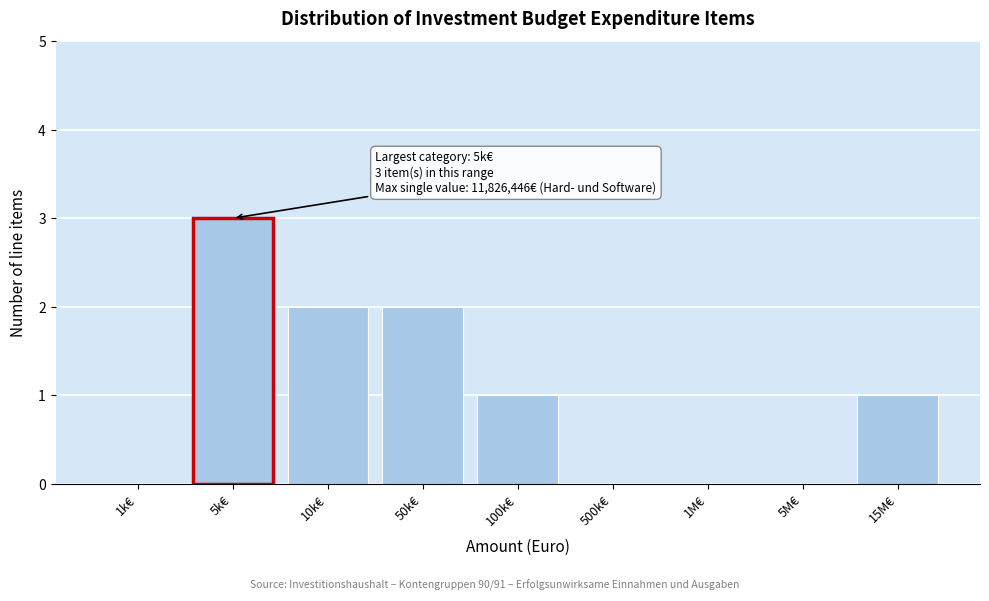

Reading left to right, list all the values displayed in this chart.

1k€=0	5k€=3	10k€=2	50k€=2	100k€=1	500k€=0	1M€=0	5M€=0	15M€=1